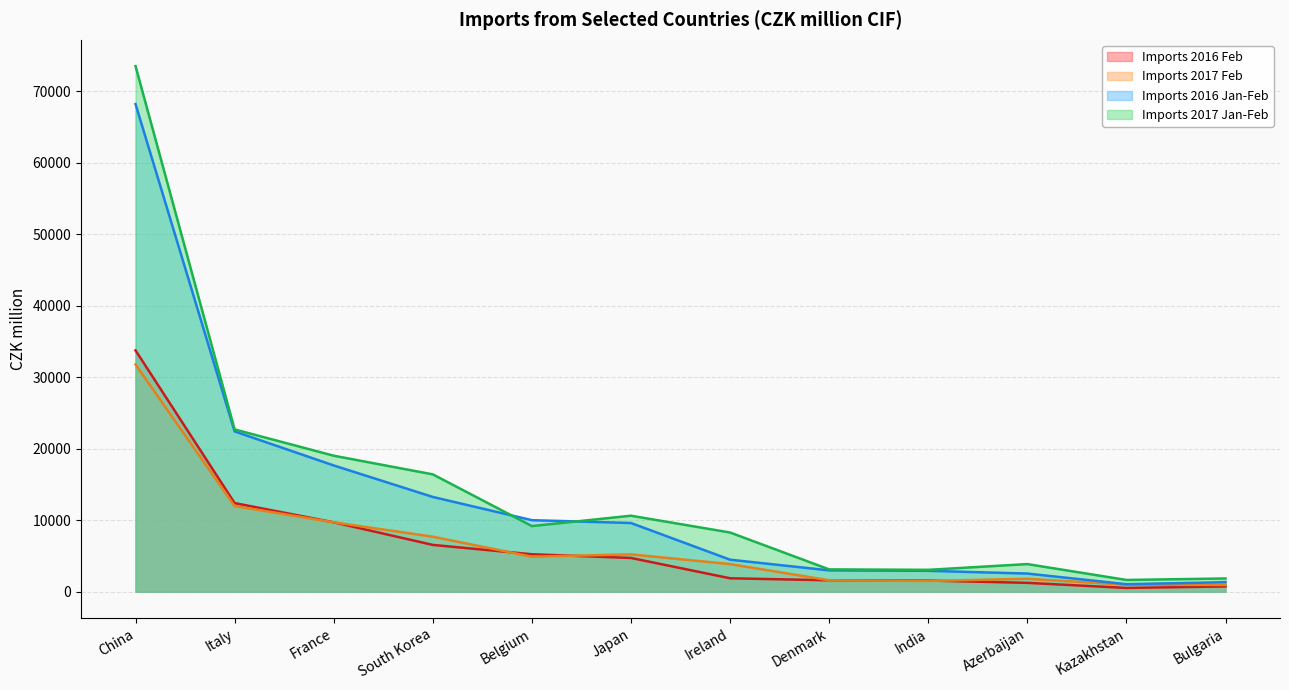

What are all the series names shown in the legend?

Imports 2016 Feb, Imports 2017 Feb, Imports 2016 Jan-Feb, Imports 2017 Jan-Feb